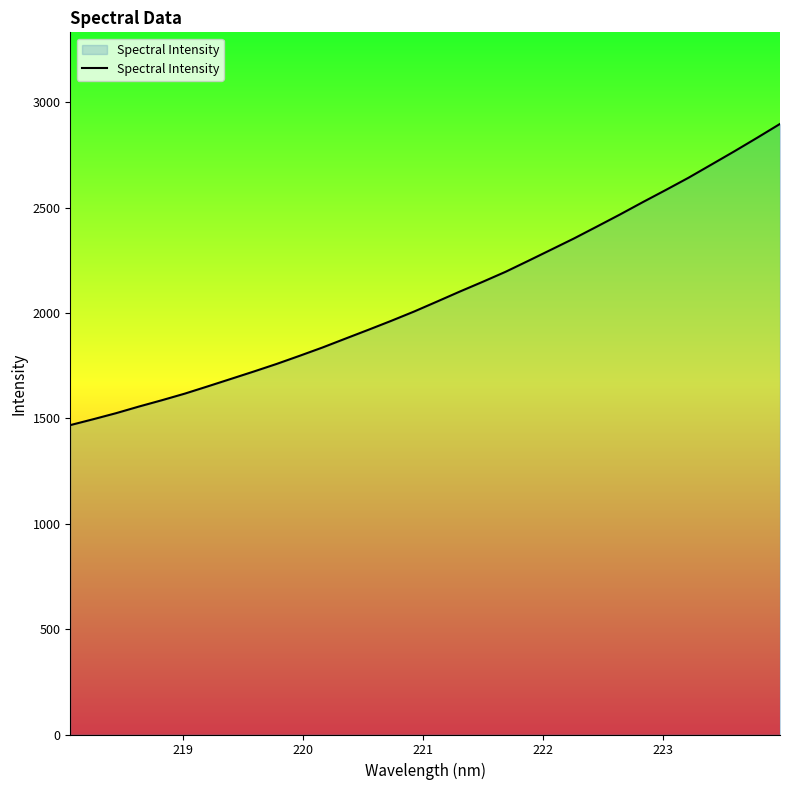

Does the chart display data point markers on the line(s)?

No